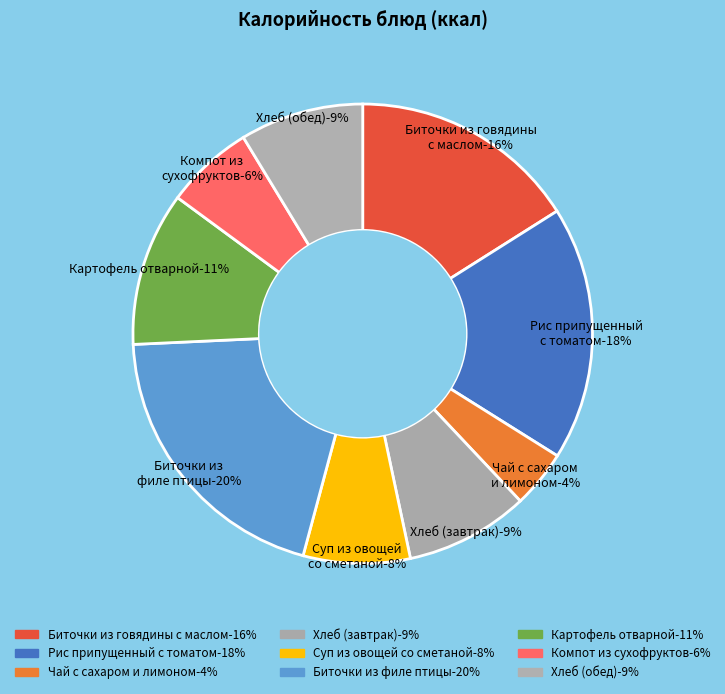

To the nearest percent, what is the difference between the Чай с сахаром и лимоном and Картофель отварной slice percentages?

7%